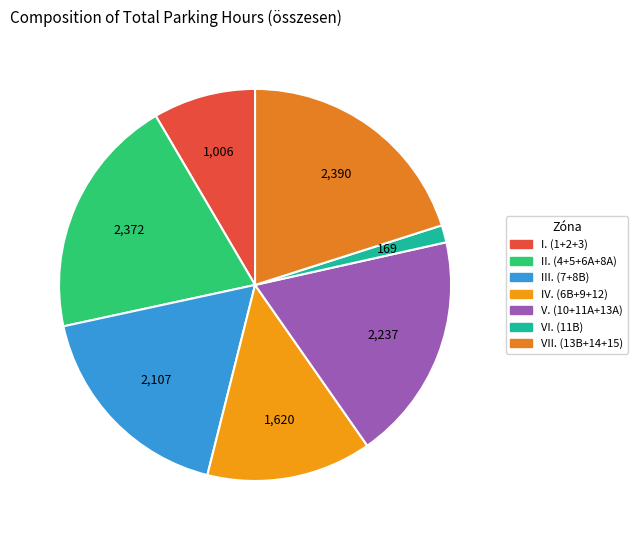

Is it true that V. (10+11A+13A) is 31% of the pie?

False